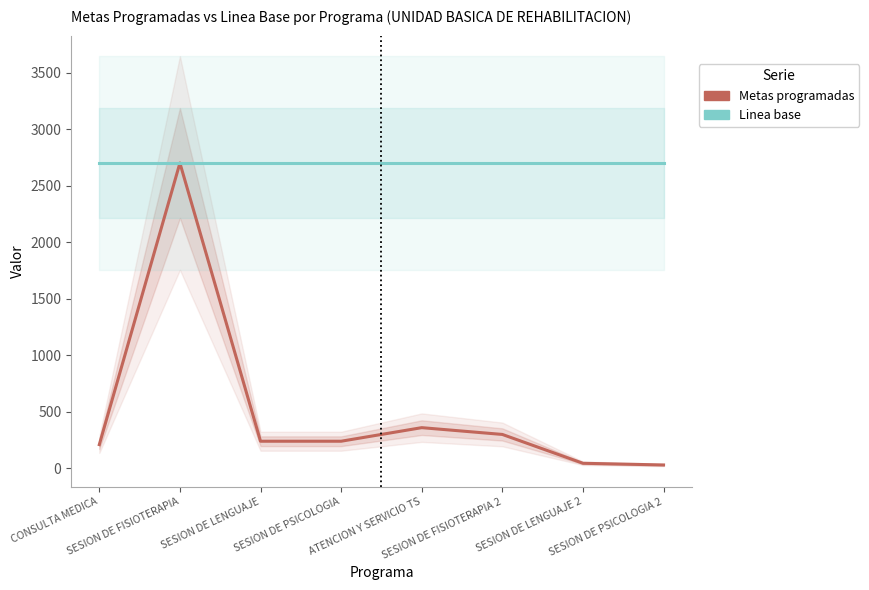

At which category is the sum across all series the highest?

SESION DE FISIOTERAPIA